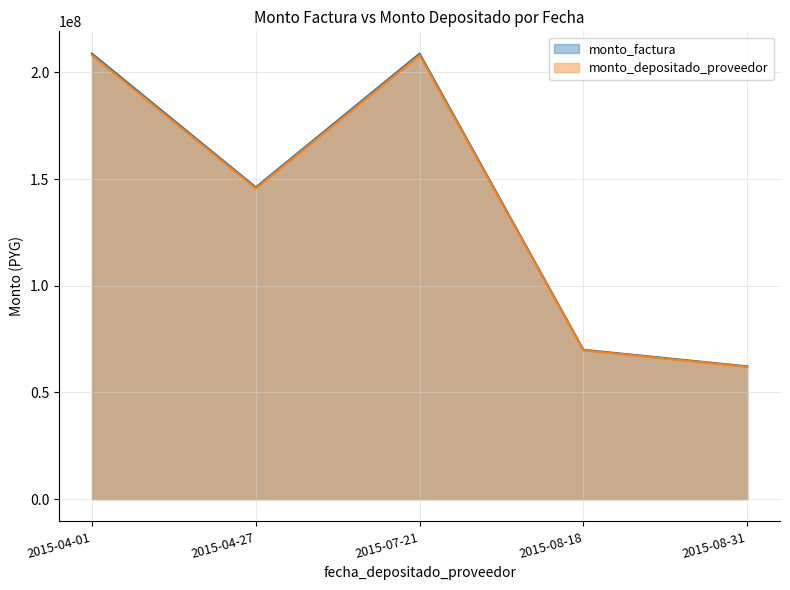

In monto_depositado_proveedor, how many points are higher than both neighbors (excluding endpoints)?

1